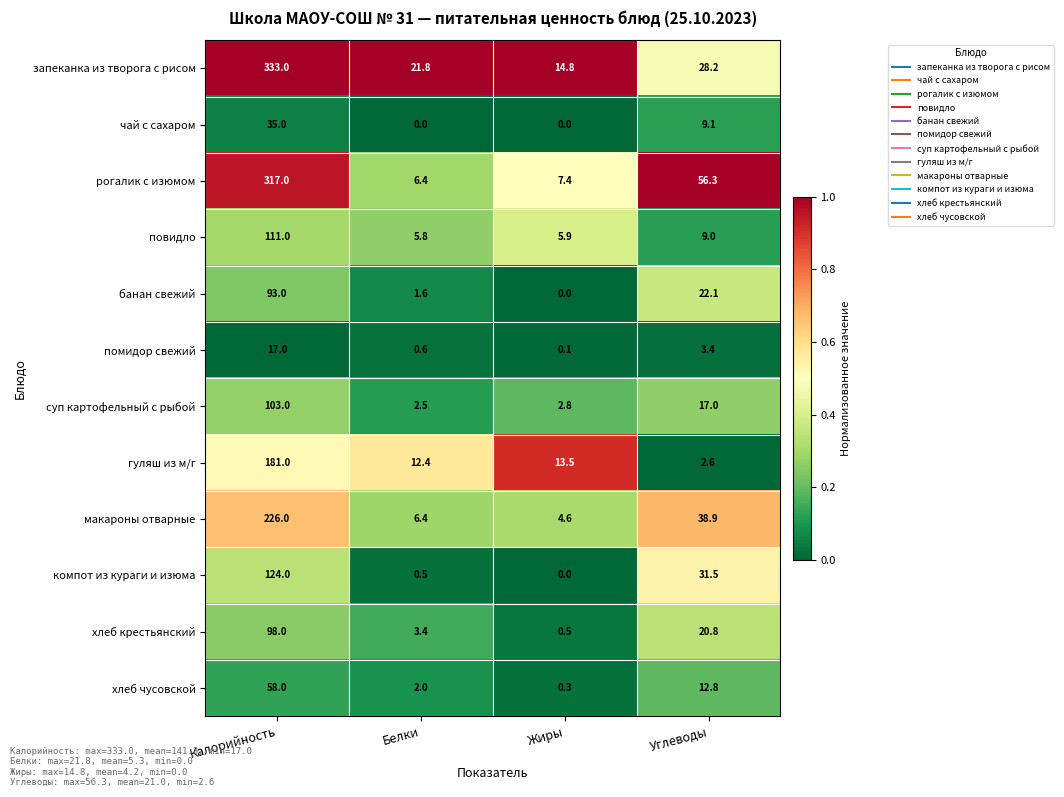

Rank the series by their maximum value, from lowest to highest.

помидор свежий, чай с сахаром, хлеб чусовской, банан свежий, хлеб крестьянский, суп картофельный с рыбой, повидло, компот из кураги и изюма, гуляш из м/г, макароны отварные, рогалик с изюмом, запеканка из творога с рисом